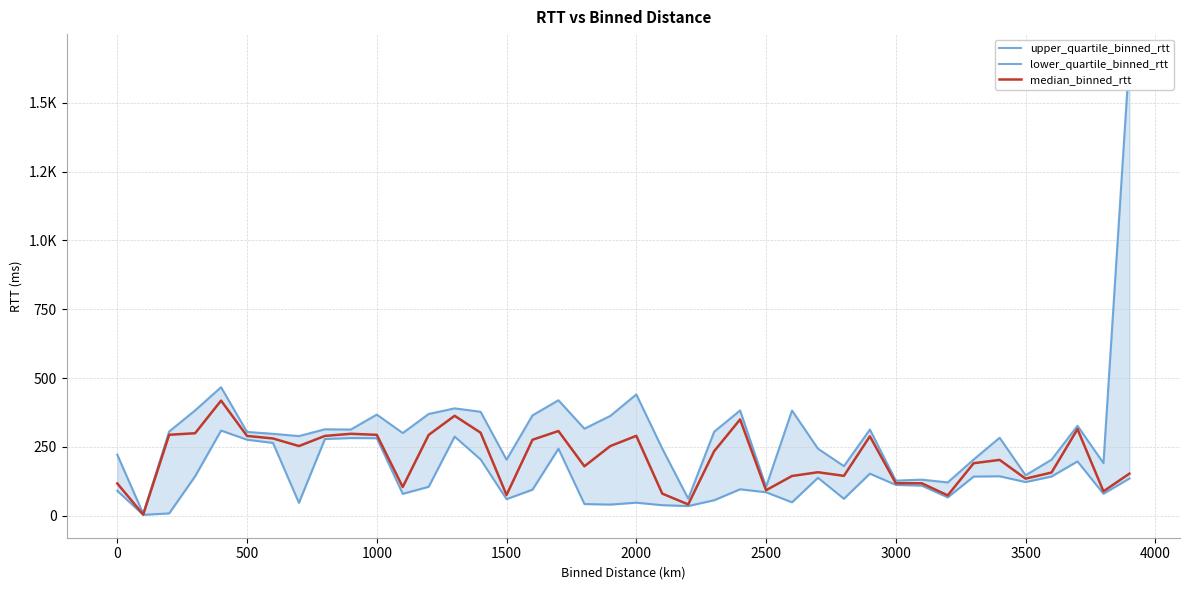

The lower_quartile_binned_rtt series shows 53.1 at 16. True or false?

False